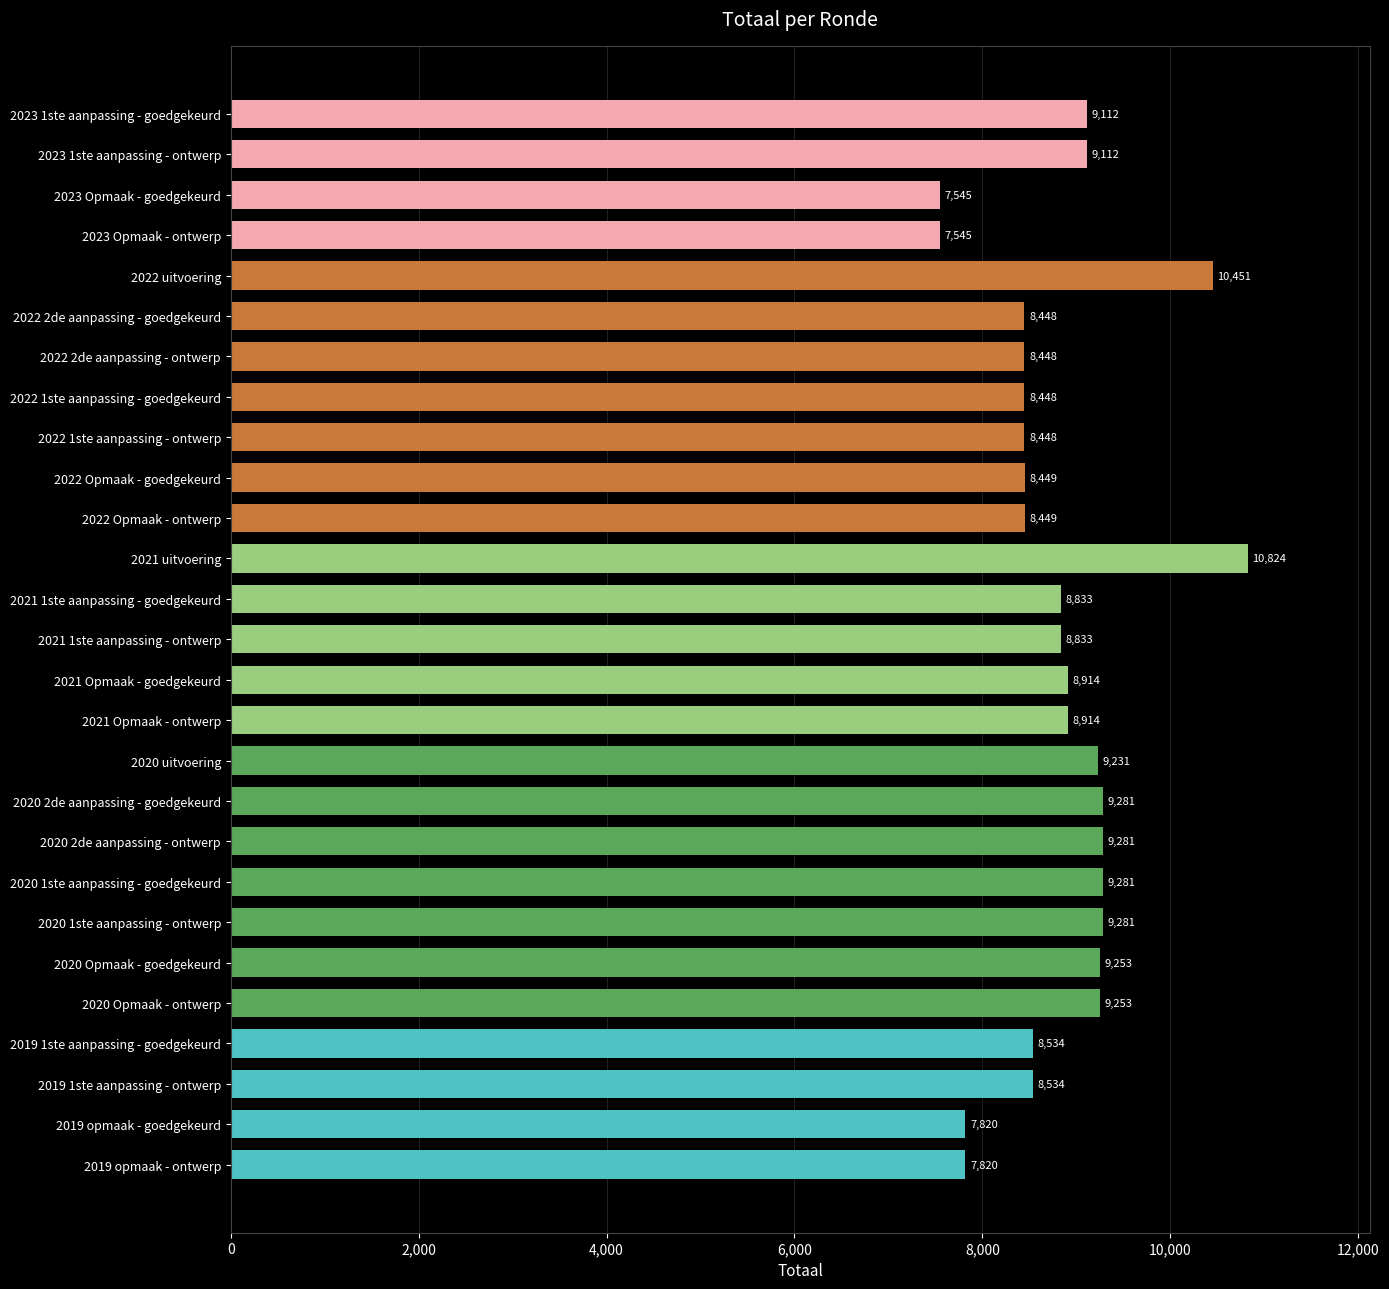

The value at 2023 Opmaak - ontwerp is 1654. True or false?

False